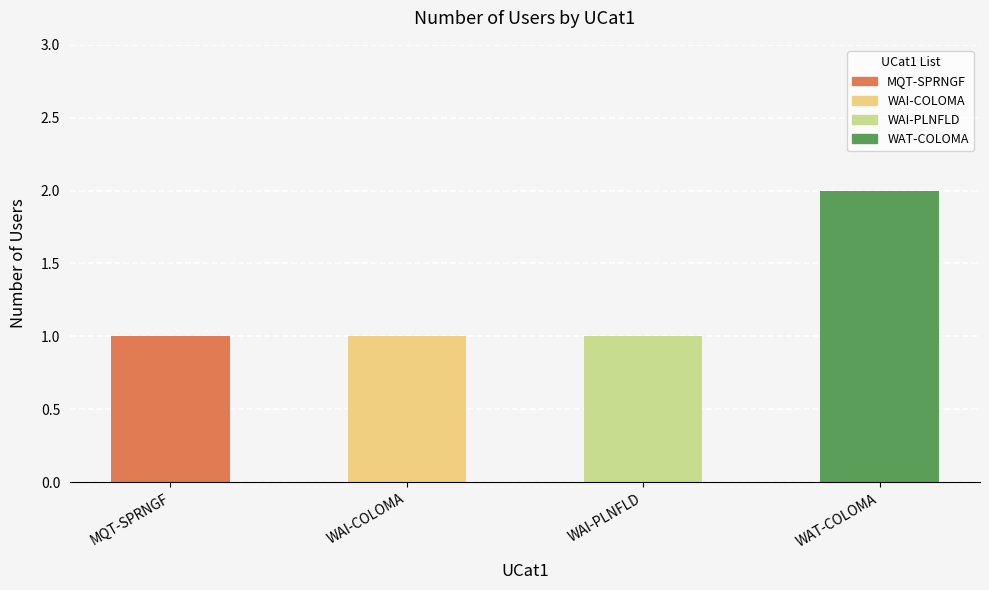

Rank the categories by value from highest to lowest.

WAT-COLOMA, MQT-SPRNGF, WAI-COLOMA, WAI-PLNFLD